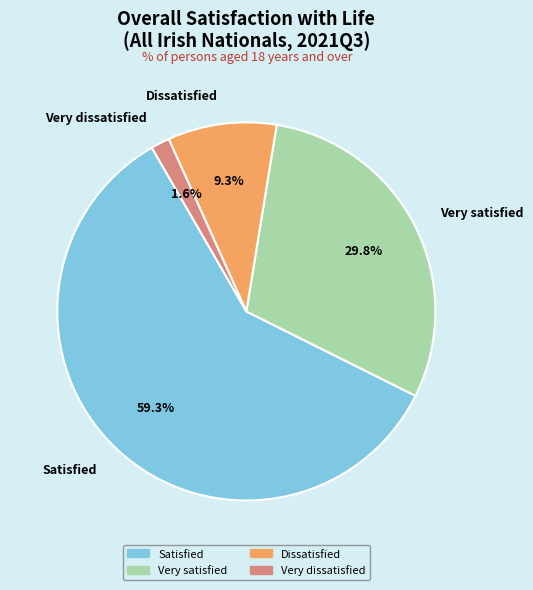

What is the majority slice?

Satisfied